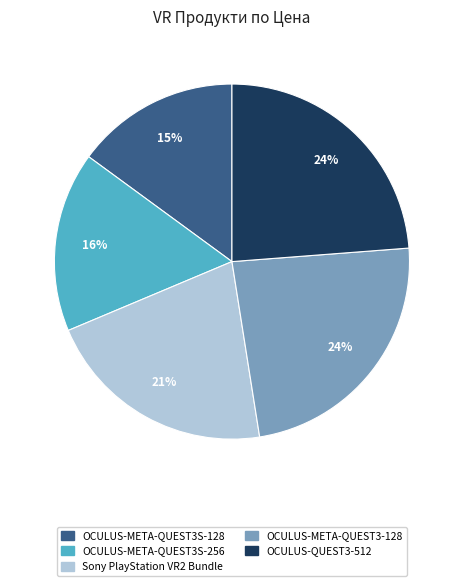

To the nearest percent, what is the difference between the largest and smallest slice percentages?

9%